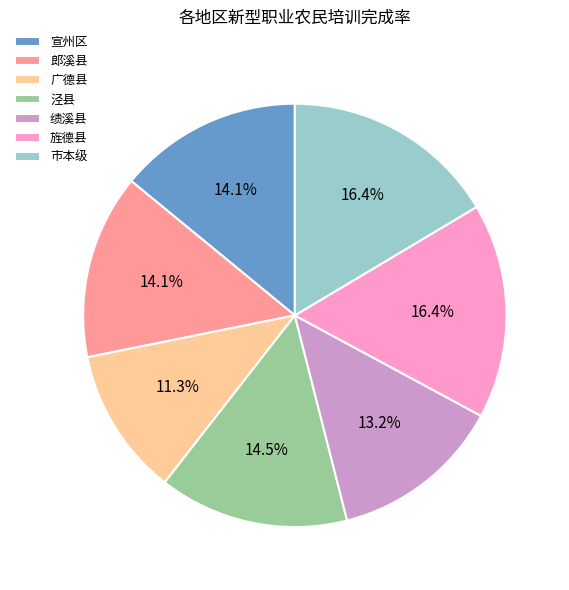

Which has a higher value, 广德县 or 绩溪县?

绩溪县